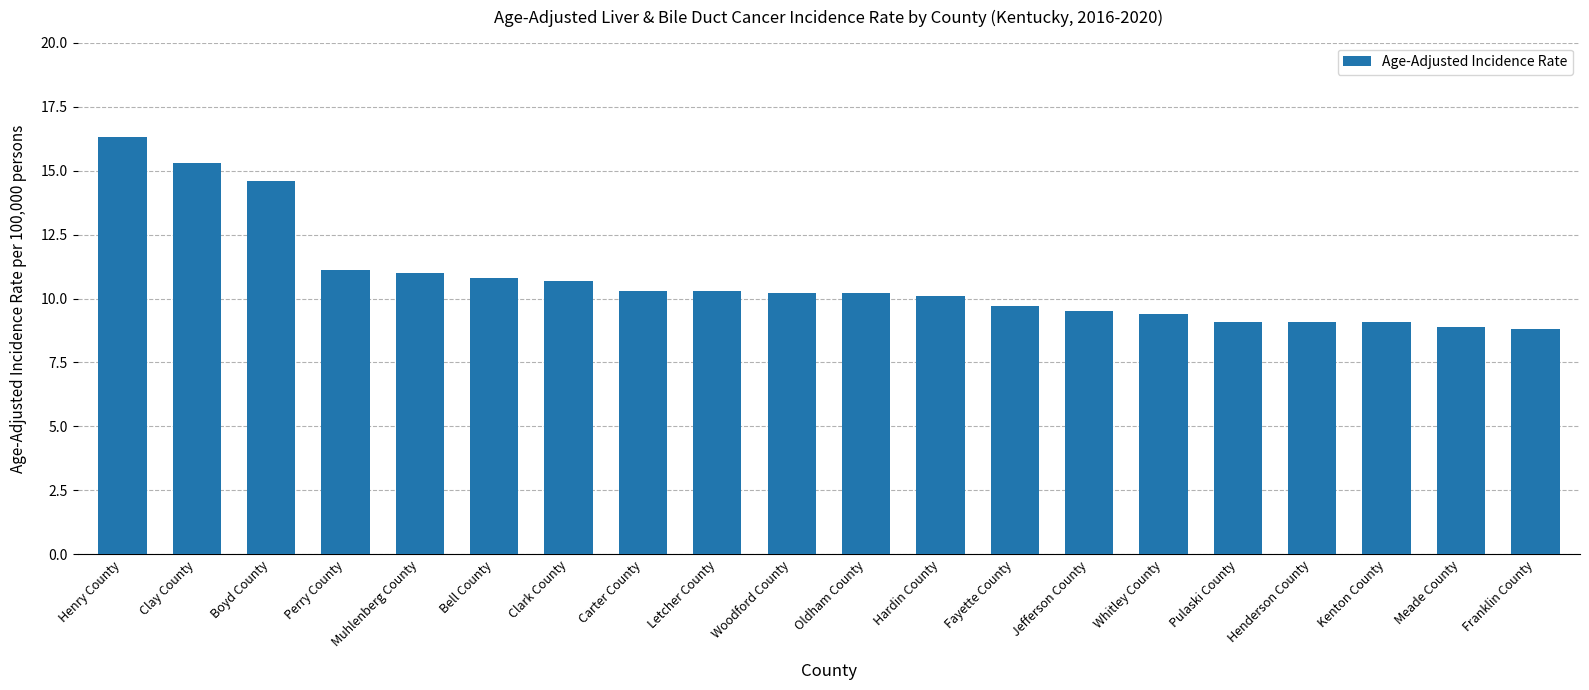

What is the label of the 17th bar from the right?

Perry County